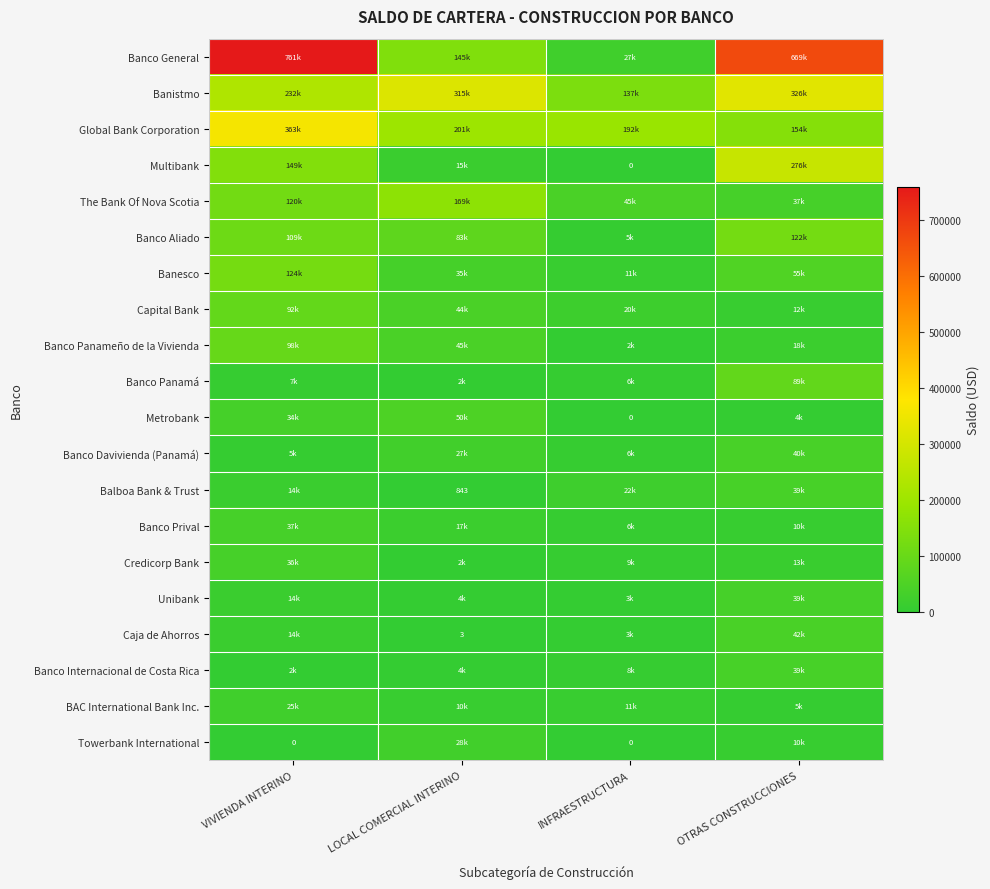

Between OTRAS CONSTRUCCIONES and INFRAESTRUCTURA, which is larger?

OTRAS CONSTRUCCIONES